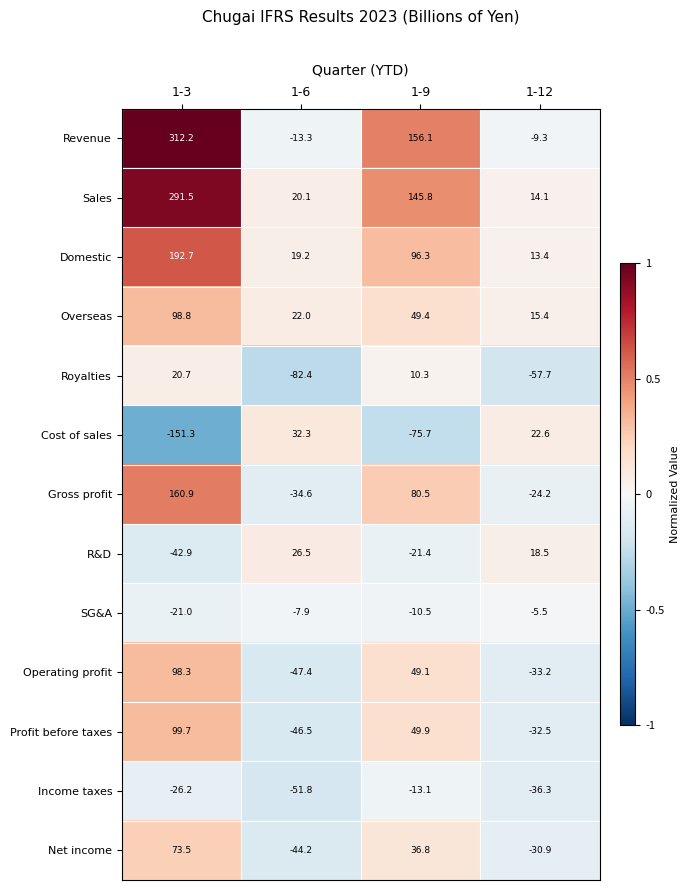

Is the value of Sales at 1-6 greater than the value of Profit before taxes at 1-3?

No